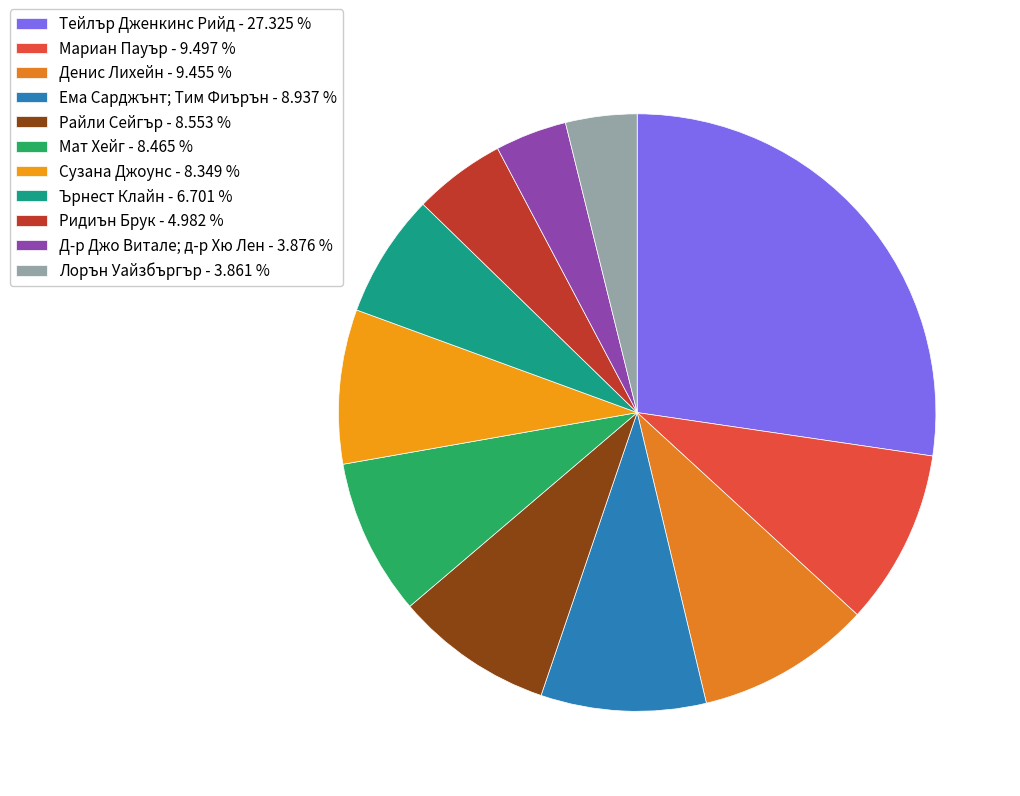

Which slice is the largest?

Тейлър Дженкинс Рийд - 27.325 %